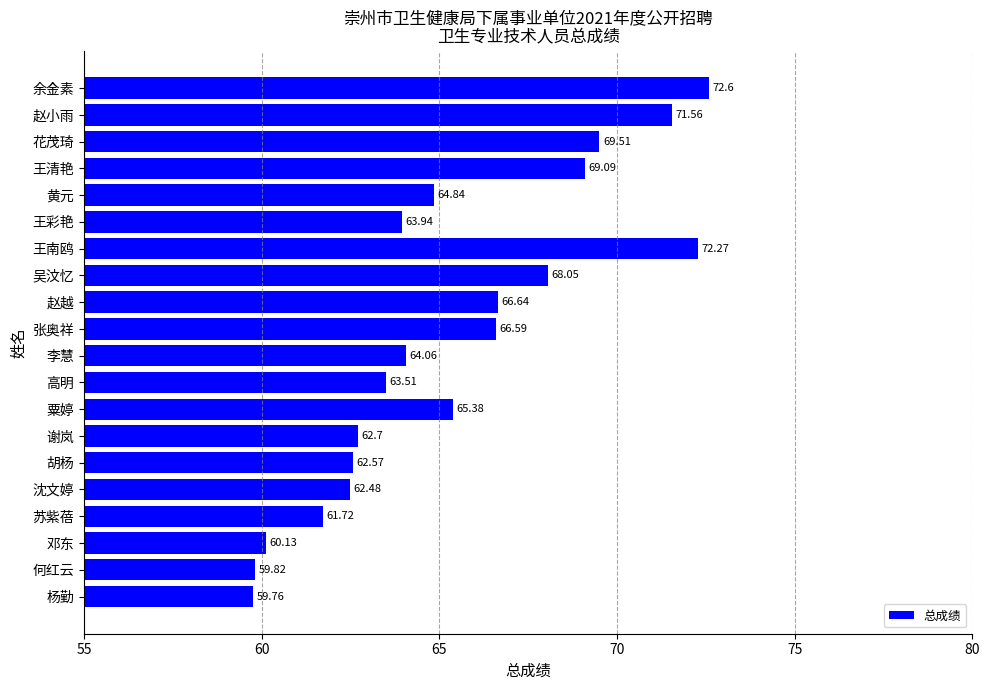

What is the change in value from 王彩艳 to 胡杨?

-1.4